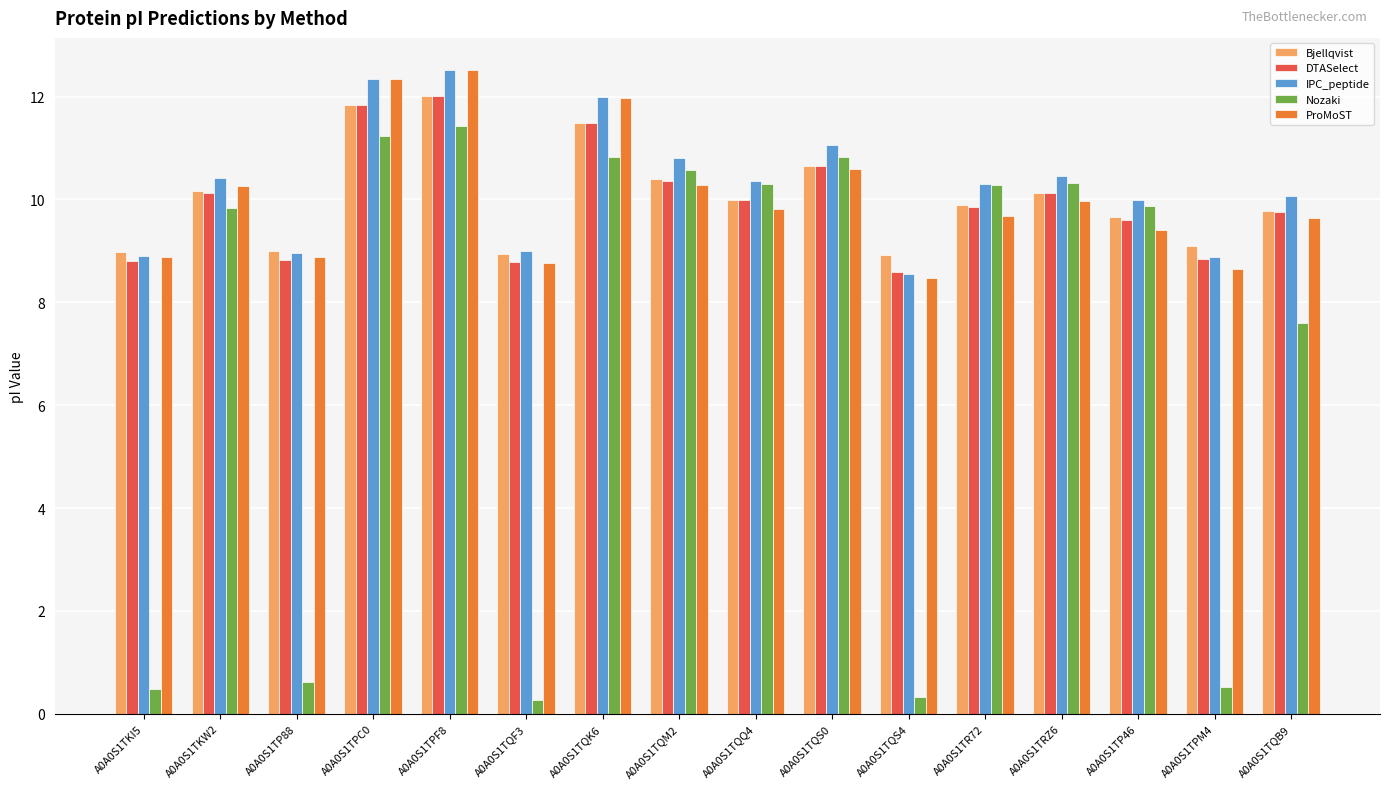

True or false: ProMoST has a value of 10.3 at A0A0S1TKW2.

True